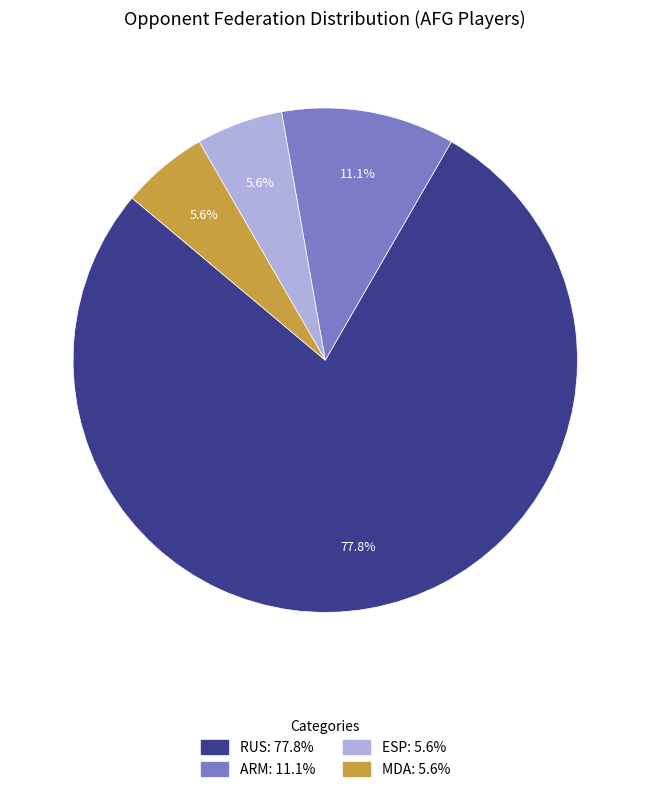

Is there a majority slice in this chart?

Yes